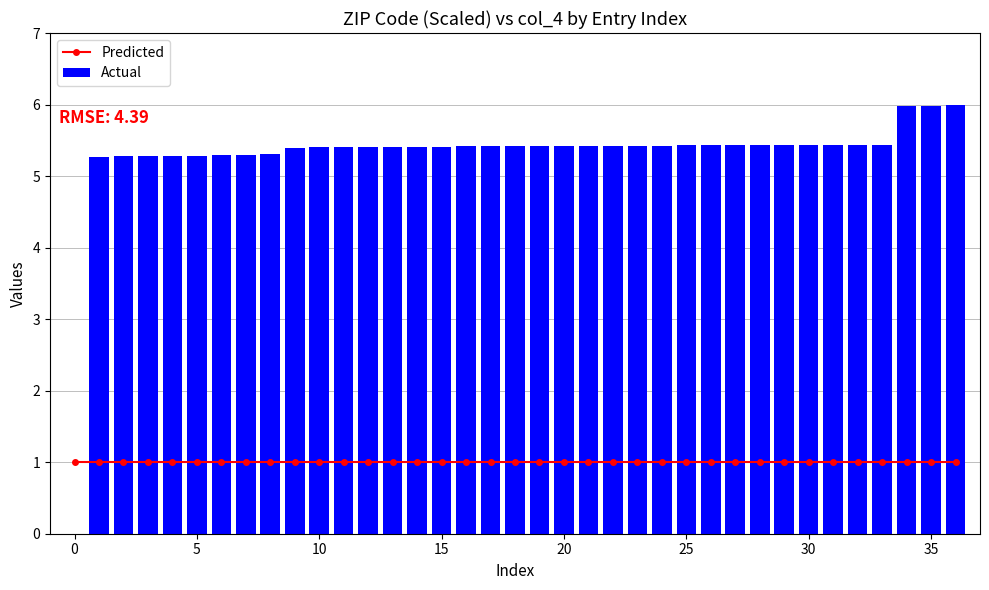

What is the sum of all Actual values?

195.8